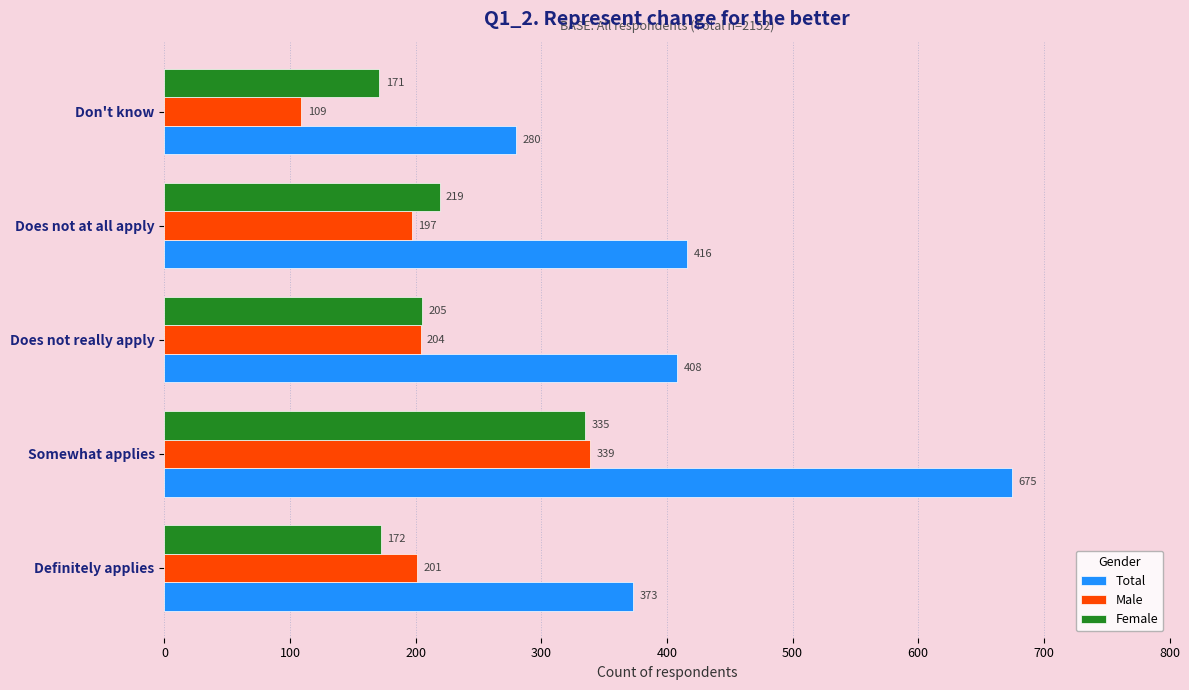

Which series has the largest range (max minus min)?

Total